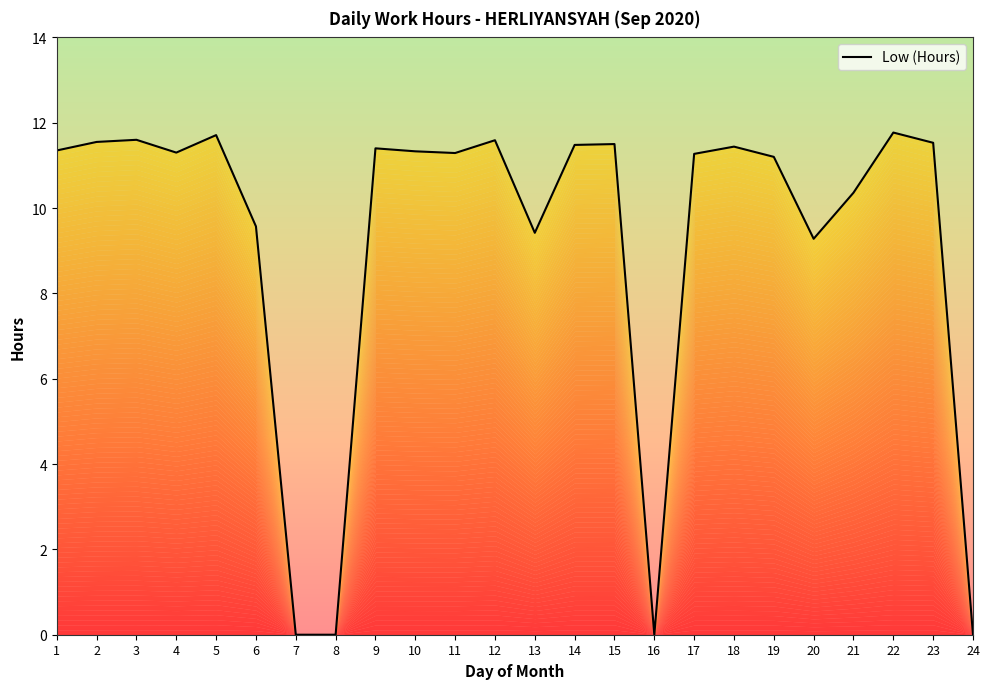

What is the ratio of the value at 11 to the value at 12?

1.0